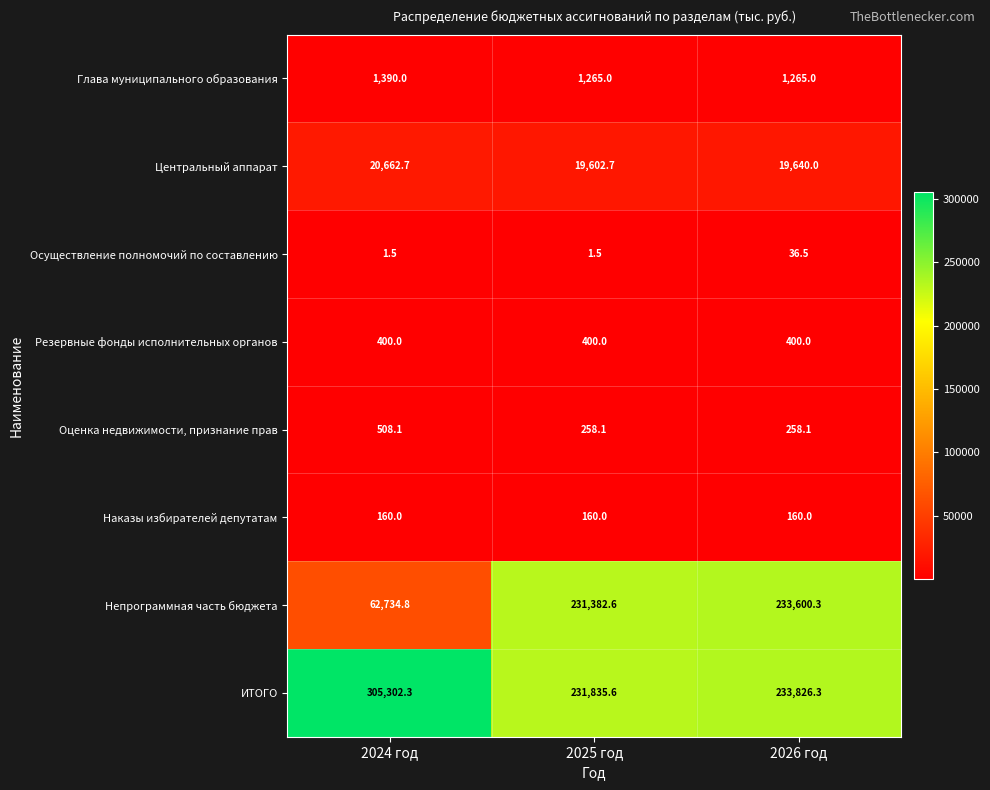

Reading left to right, what are all the values shown in this chart?

Глава муниципального образования: 2024 год=1390.0	2025 год=1265.0	2026 год=1265.0
Центральный аппарат: 2024 год=20662.7	2025 год=19602.7	2026 год=19640.0
Осуществление полномочий по составлению: 2024 год=1.5	2025 год=1.5	2026 год=36.5
Резервные фонды исполнительных органов: 2024 год=400.0	2025 год=400.0	2026 год=400.0
Оценка недвижимости, признание прав: 2024 год=508.1	2025 год=258.1	2026 год=258.1
Наказы избирателей депутатам: 2024 год=160.0	2025 год=160.0	2026 год=160.0
Непрограммная часть бюджета: 2024 год=62734.8	2025 год=231382.6	2026 год=233600.3
ИТОГО: 2024 год=305302.3	2025 год=231835.6	2026 год=233826.3